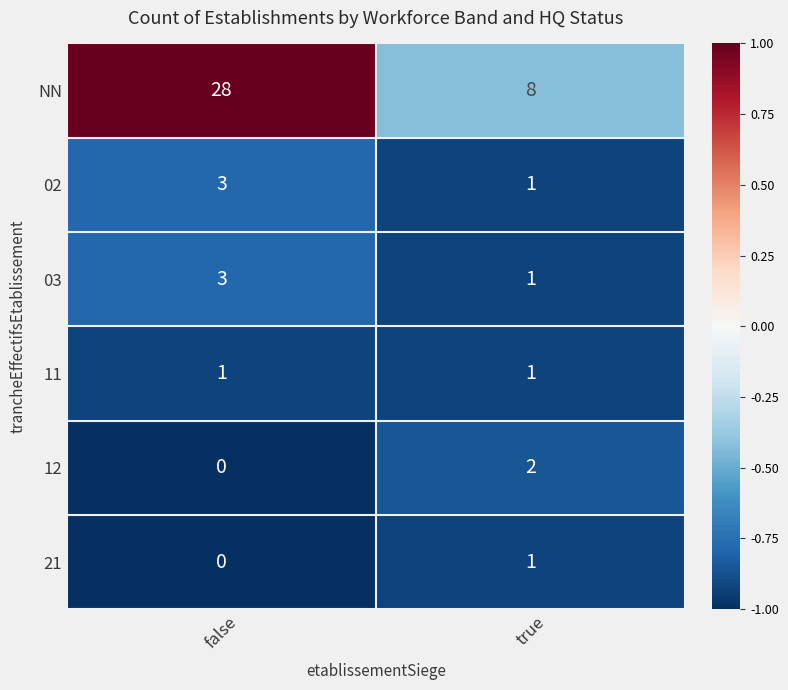

Is it true that NN equals 13 at true?

False